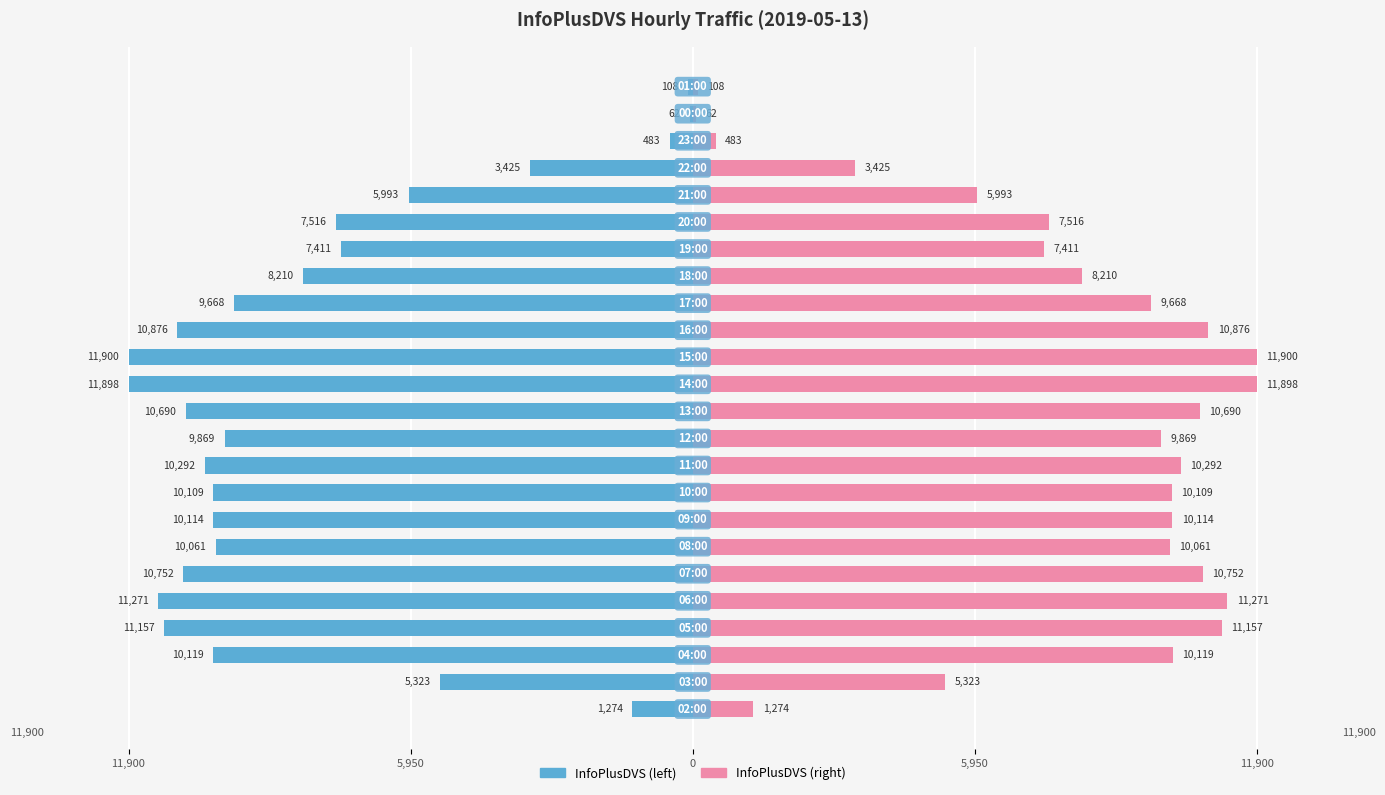

Which series has the largest total across all categories?

InfoPlusDVS (right)